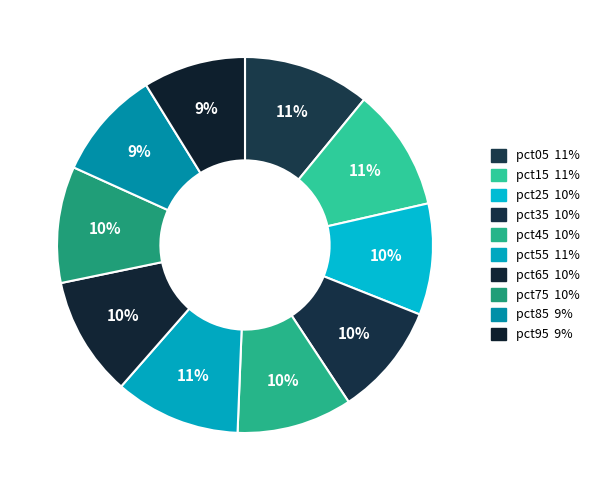

Does any single category account for the majority?

No